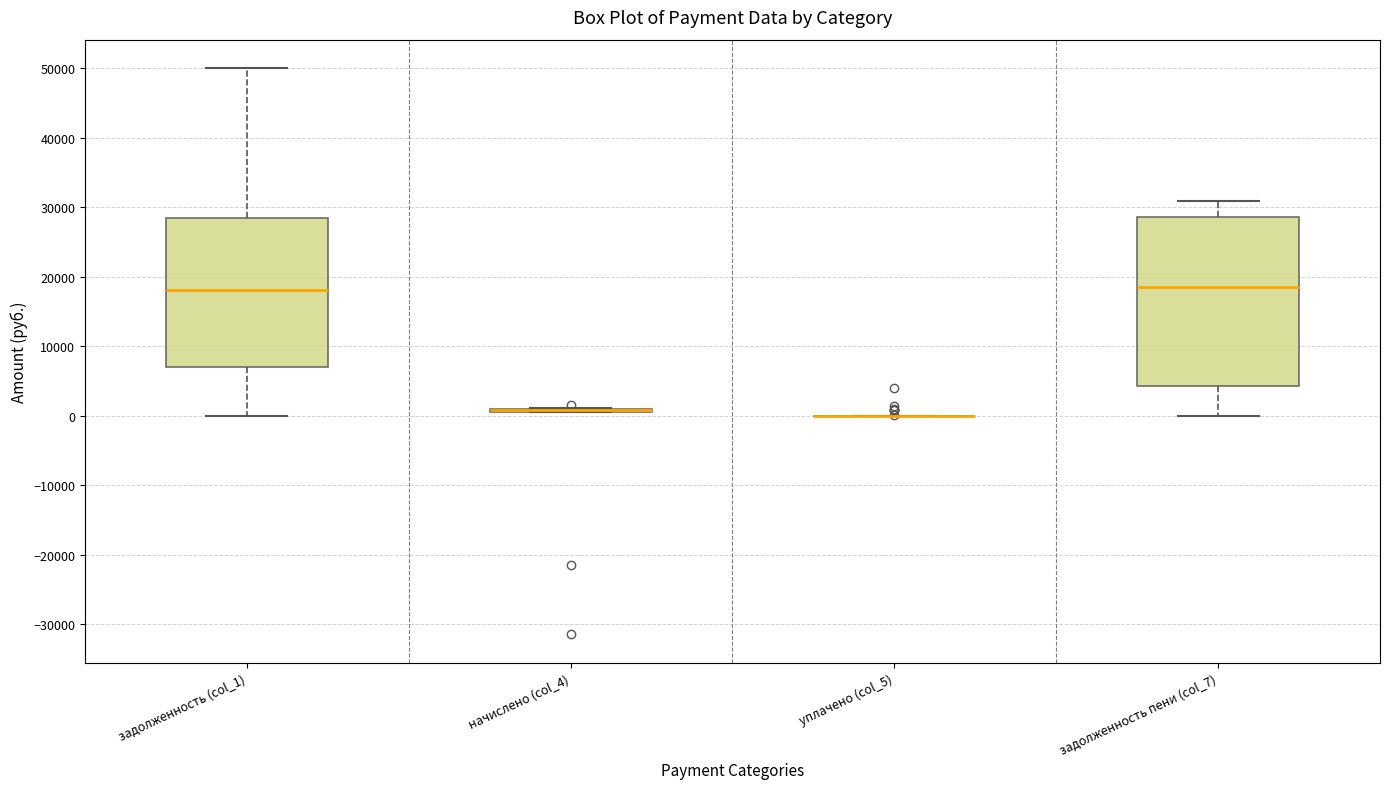

Where does the lower whisker of the box for задолженность (col_1) end on the y-axis? The values are not printed on the chart, so give them approximately, as read against the axis.

0